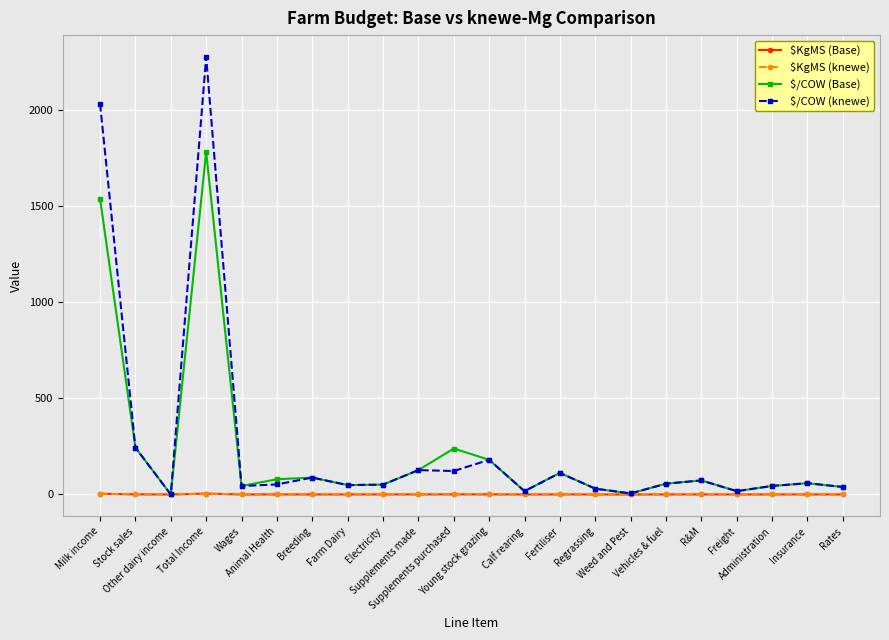

Which series has the widest spread of values?

$/COW (knewe)